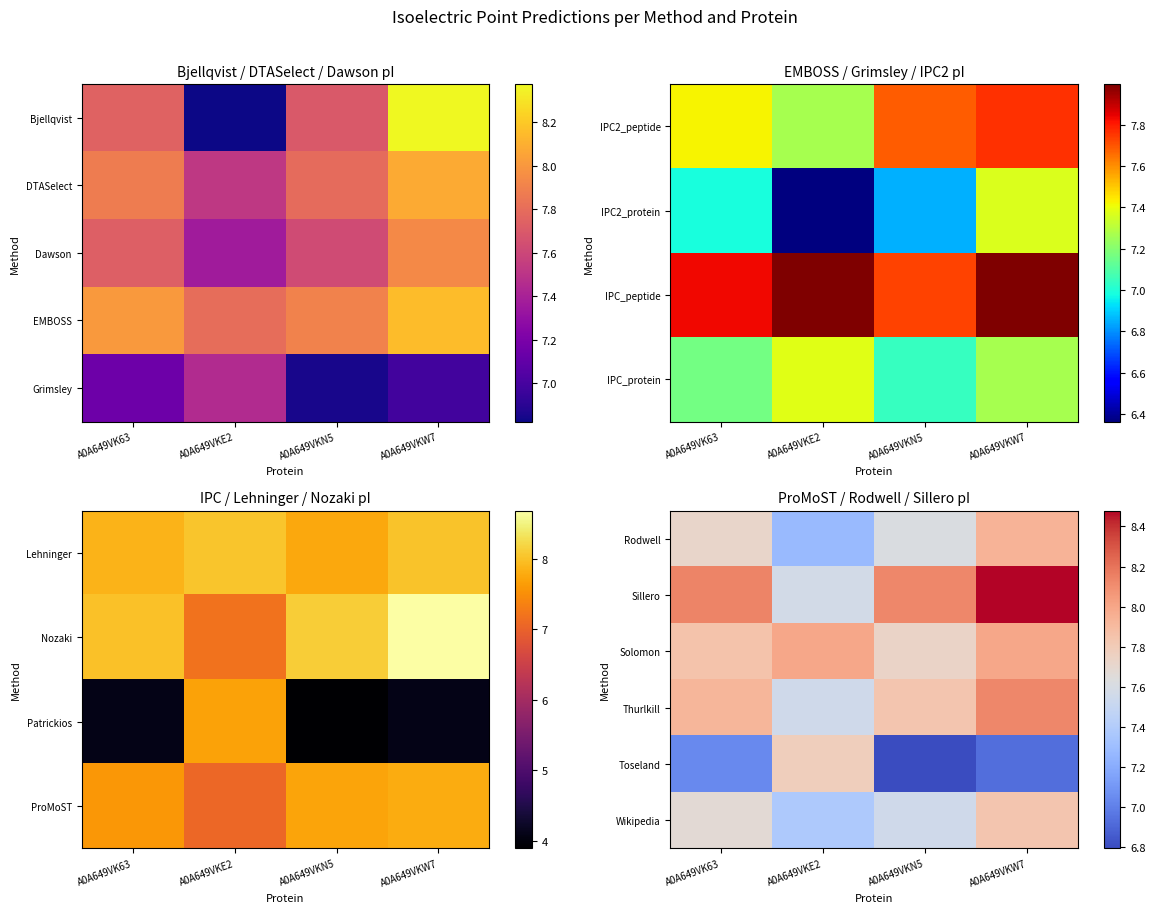

The Rodwell series shows 3.0 at A0A649VKN5. True or false?

False